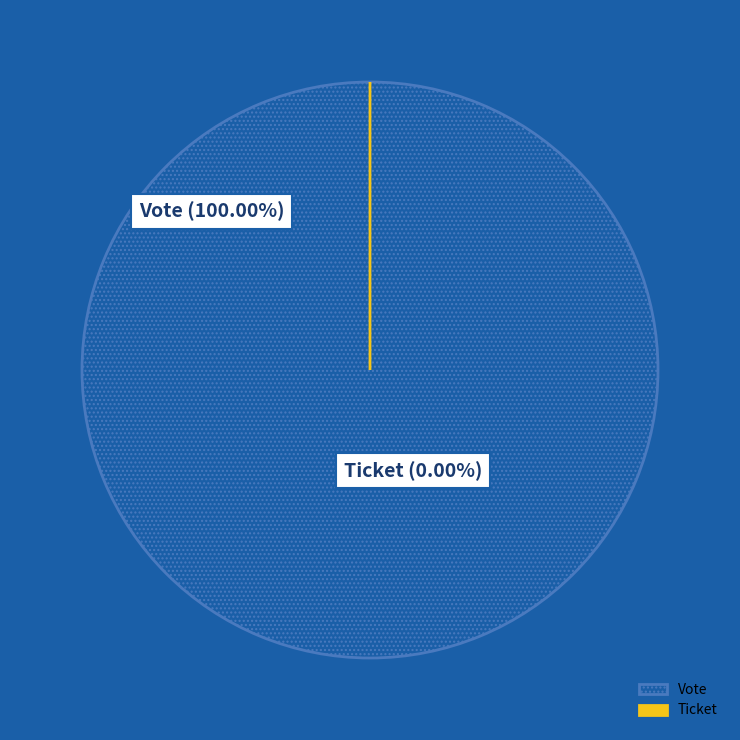

The Vote slice represents 100% of the pie. True or false?

True